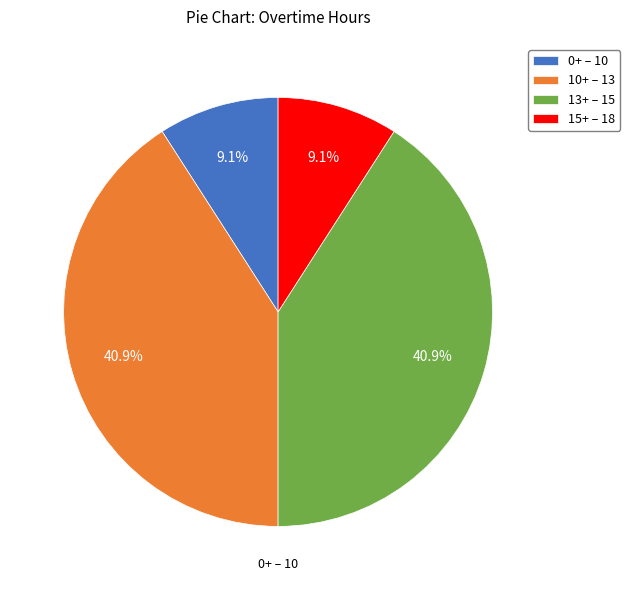

Is there a majority slice in this chart?

No